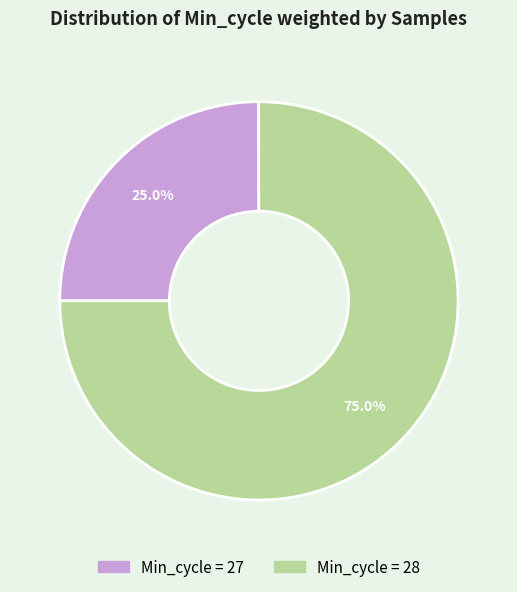

Is there any slice that represents more than half of the pie?

Yes